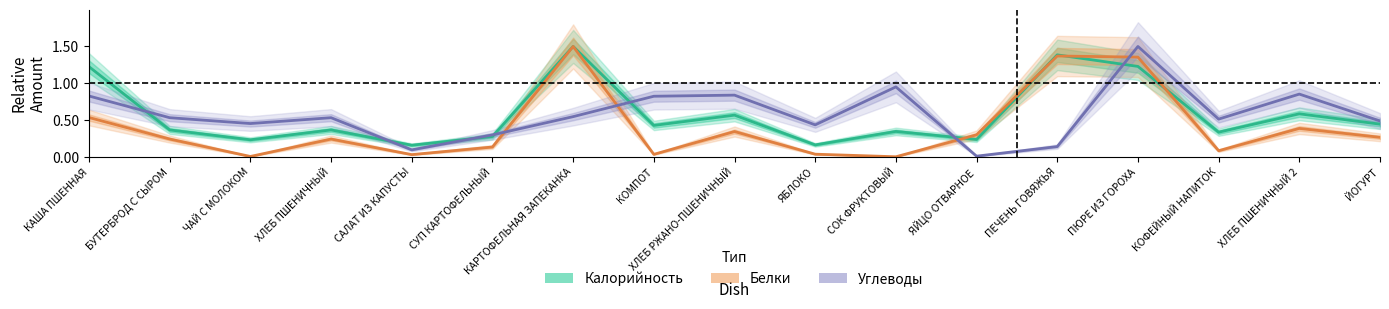

How many interior local valleys does the Белки series have?

5